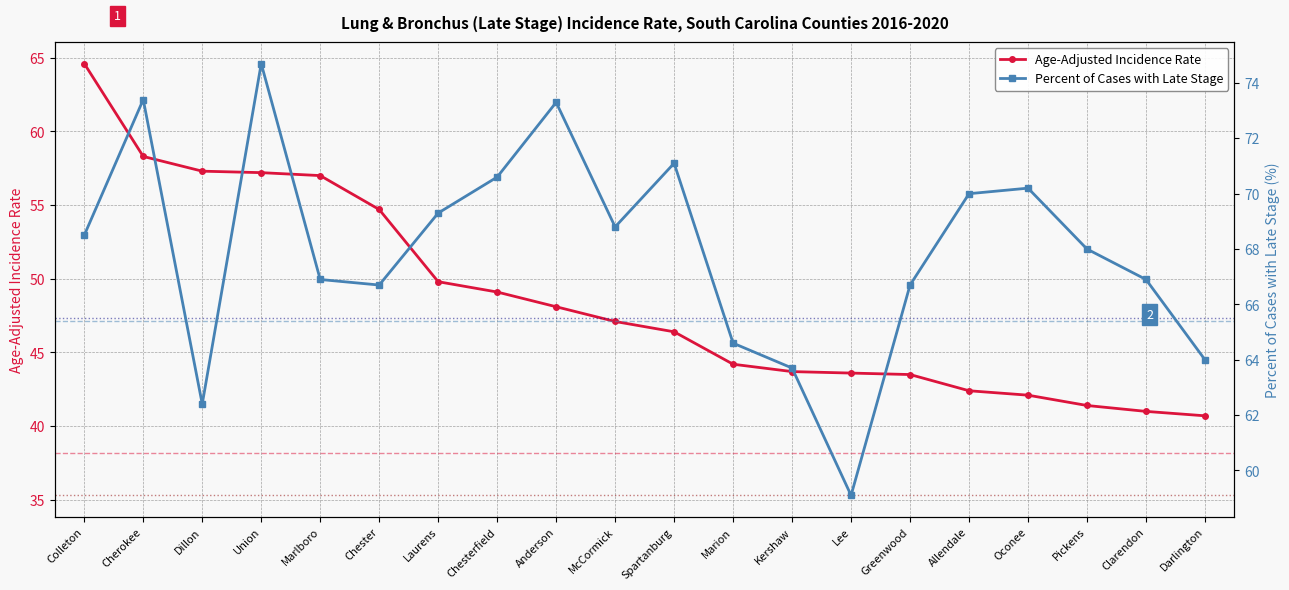

Reading left to right, transcribe all the data shown in this chart.

Age-Adjusted Incidence Rate: Colleton=64.6	Cherokee=58.3	Dillon=57.3	Union=57.2	Marlboro=57.0	Chester=54.7	Laurens=49.8	Chesterfield=49.1	Anderson=48.1	McCormick=47.1	Spartanburg=46.4	Marion=44.2	Kershaw=43.7	Lee=43.6	Greenwood=43.5	Allendale=42.4	Oconee=42.1	Pickens=41.4	Clarendon=41.0	Darlington=40.7
Percent Late Stage: Colleton=68.5	Cherokee=73.4	Dillon=62.4	Union=74.7	Marlboro=66.9	Chester=66.7	Laurens=69.3	Chesterfield=70.6	Anderson=73.3	McCormick=68.8	Spartanburg=71.1	Marion=64.6	Kershaw=63.7	Lee=59.1	Greenwood=66.7	Allendale=70.0	Oconee=70.2	Pickens=68.0	Clarendon=66.9	Darlington=64.0